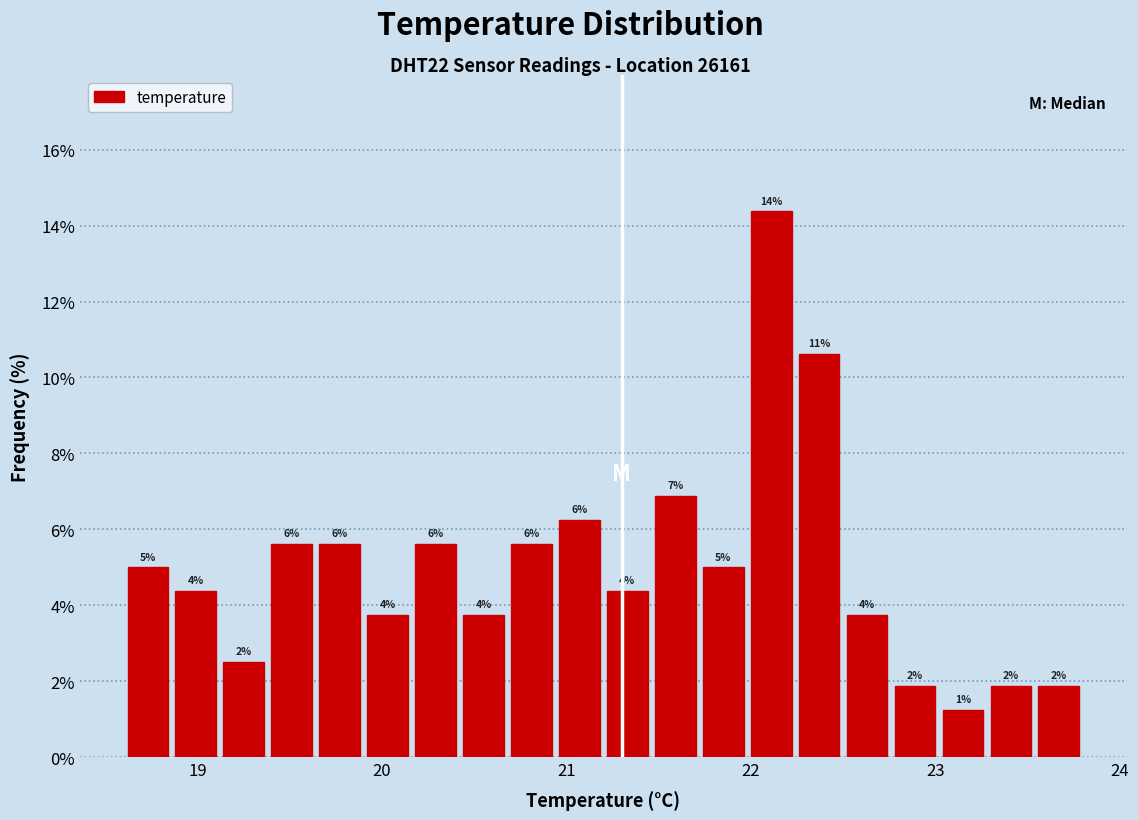

Around what value on the x-axis is the tallest bar? Give the approximate position of its centre, as read against the axis.

22.1